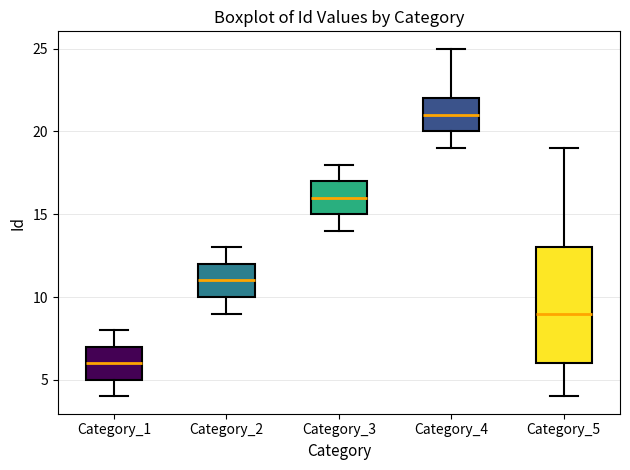

Comparing the boxes themselves (not the whiskers), which one is the tallest?

Category_5